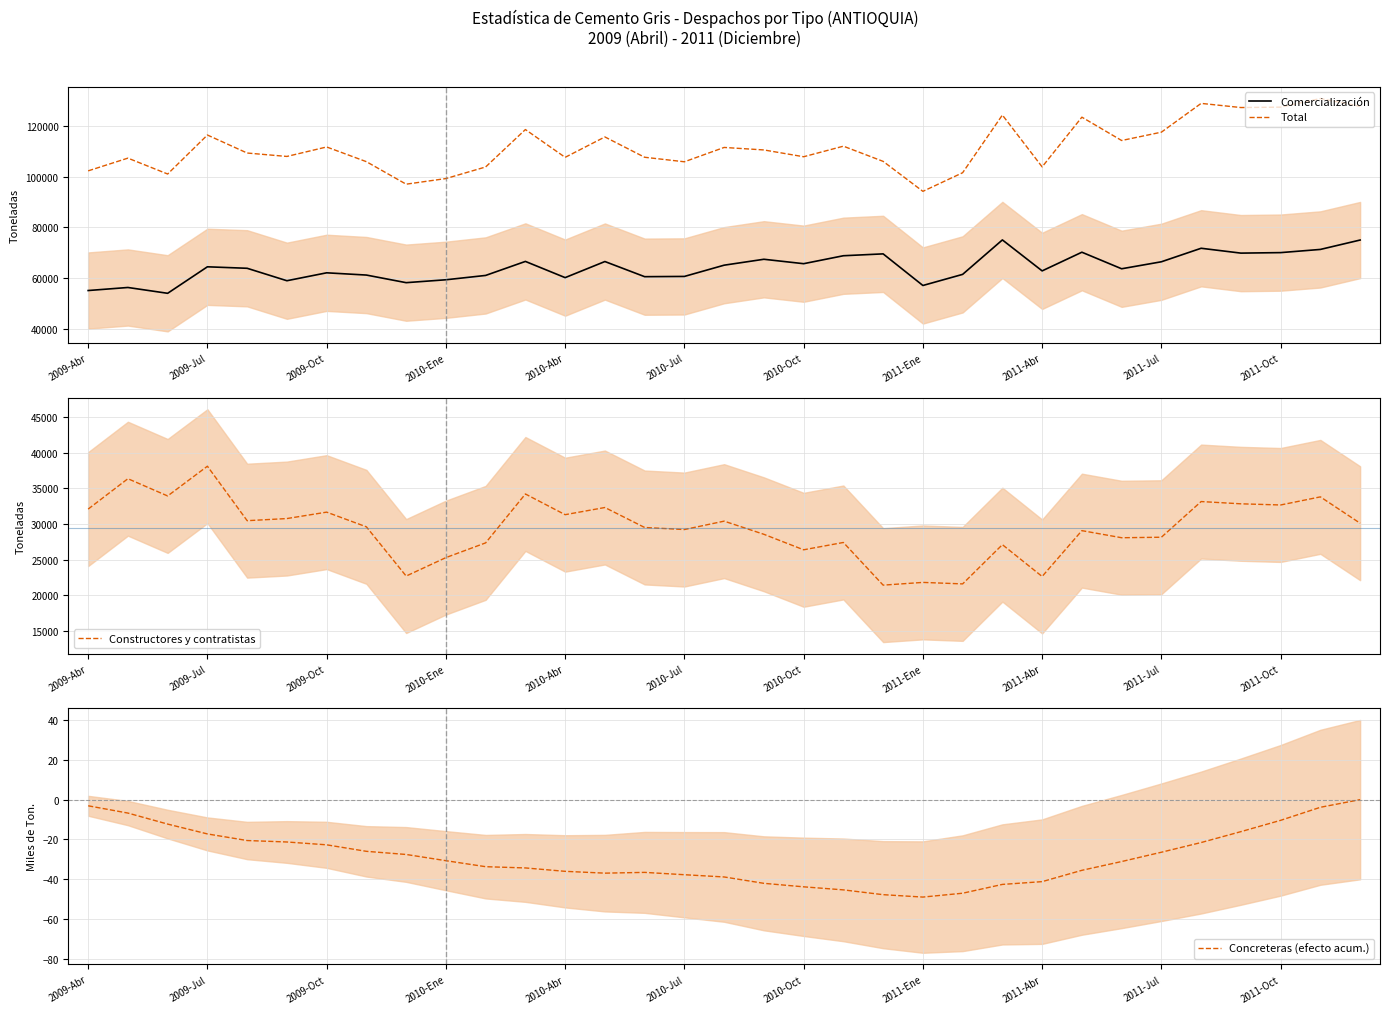

Is it true that Constructores y contratistas equals 8285.2 at 2011-Oct?

False